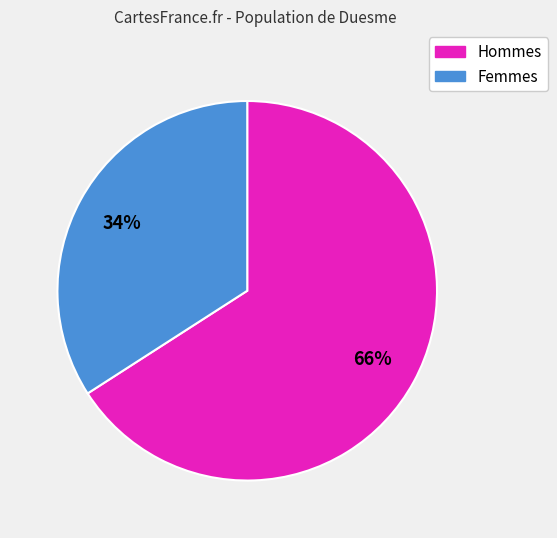

Is there any slice that represents more than half of the pie?

Yes